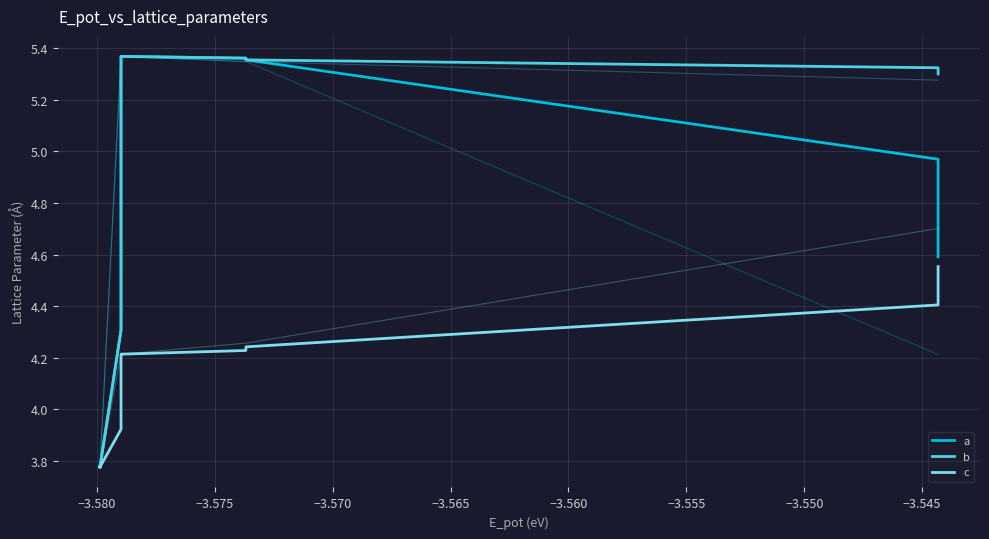

The value of b at −3.580 is 2.5. True or false?

False